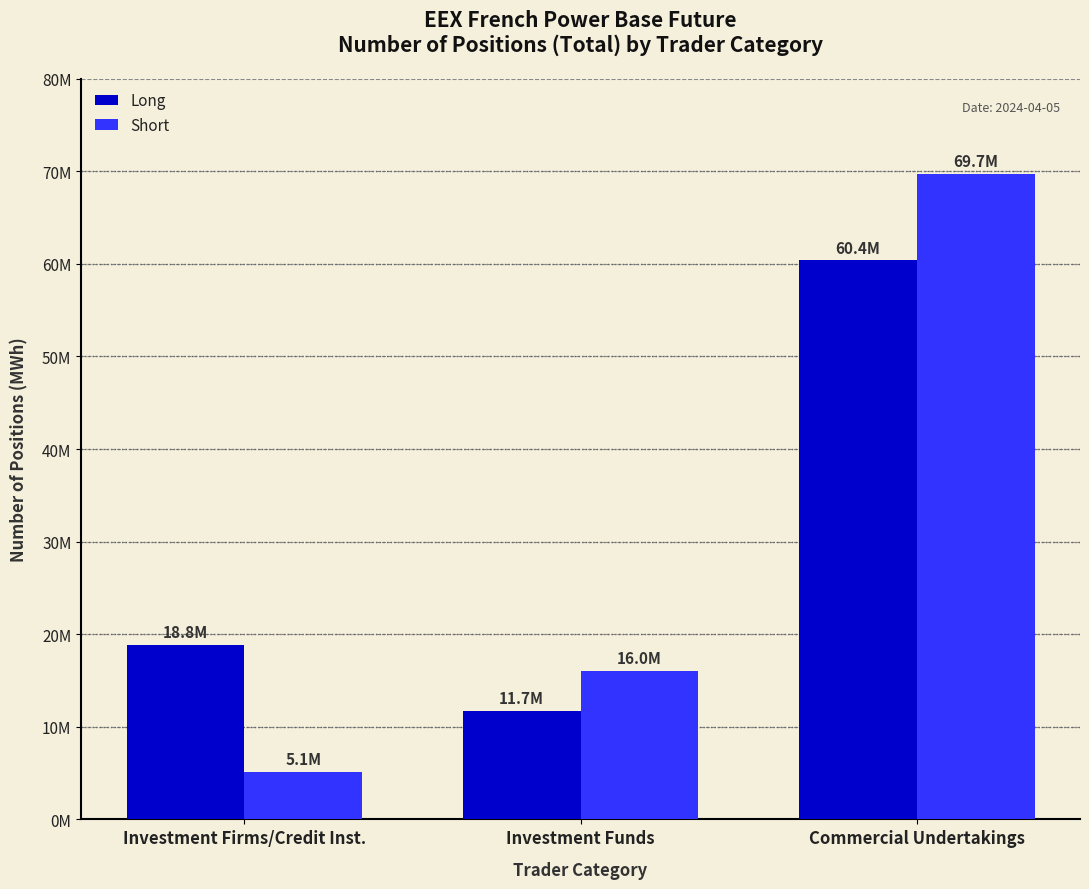

The Short series shows 5354060 at Investment Funds. True or false?

False